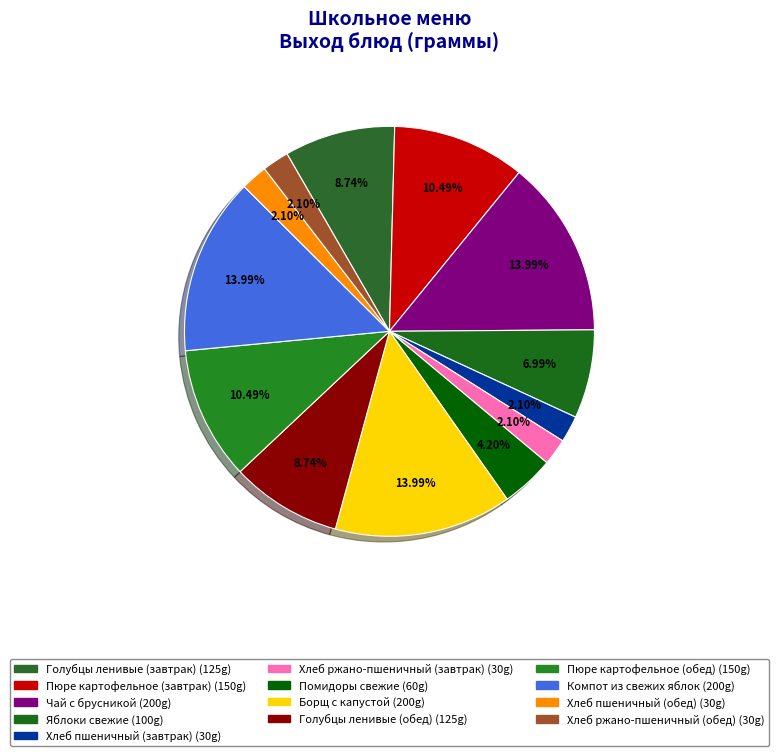

To the nearest percent, what is the average slice percentage?

8%